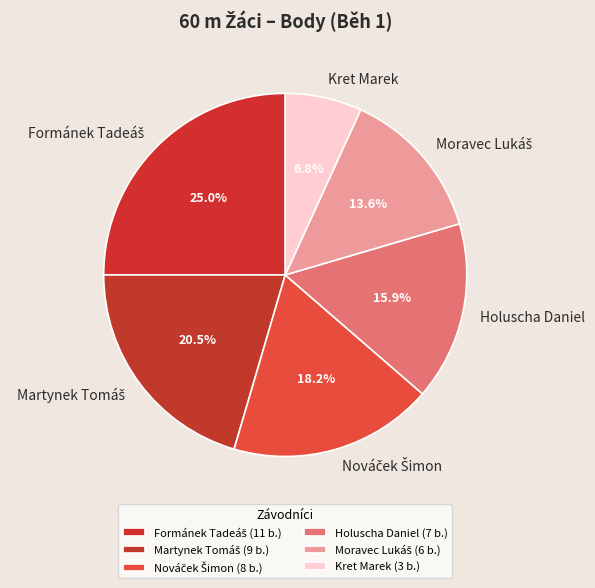

Is there any slice that represents more than half of the pie?

No